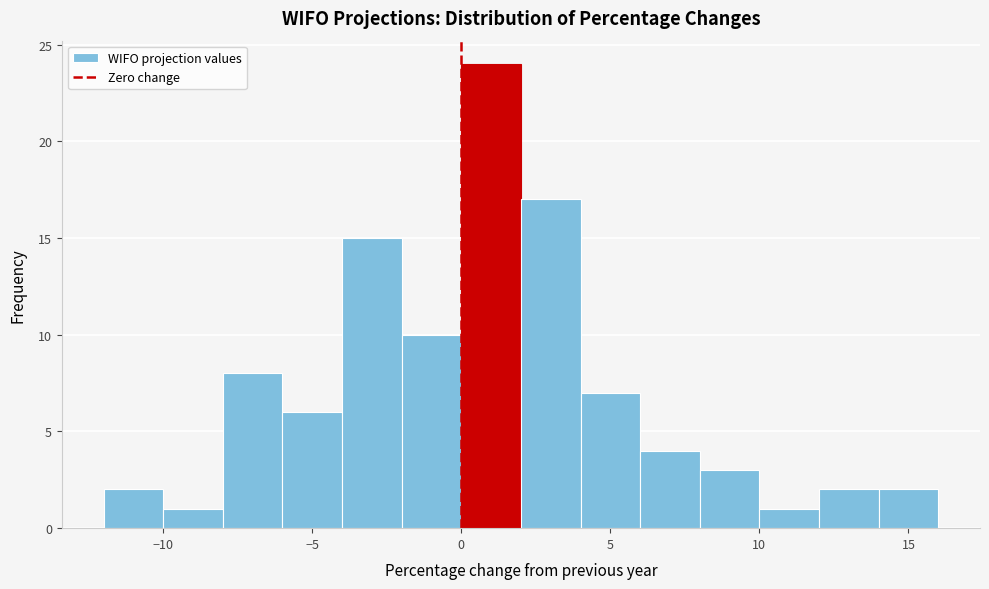

How tall is the bar that spans 6 to 8 on the x-axis? The values are not printed on the chart, so give them approximately, as read against the axis.

4